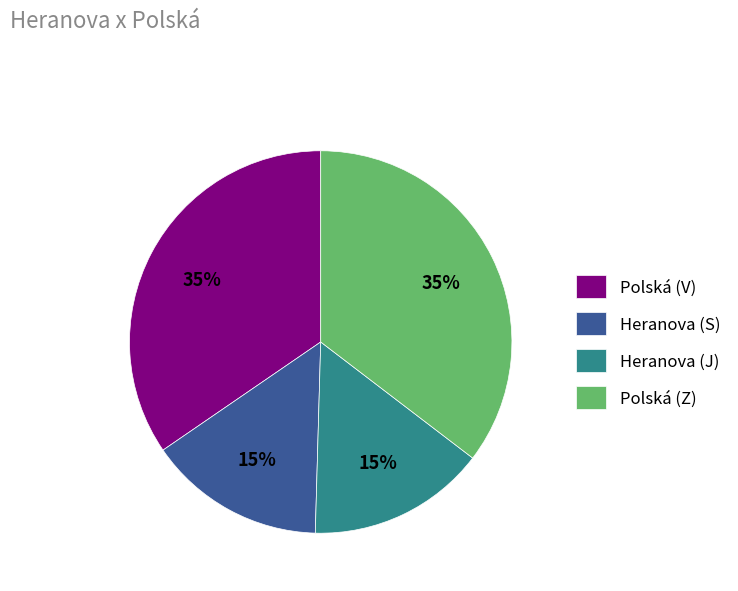

Combined, do Polská (V) and Polská (Z) account for over 50%?

Yes